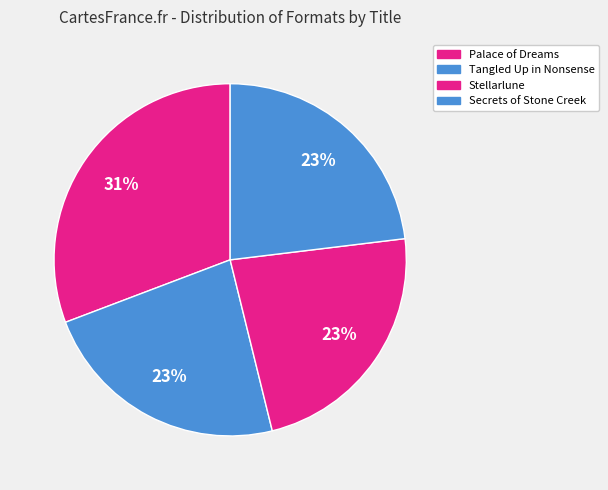

What is the smallest slice in the pie chart?

Tangled Up in Nonsense